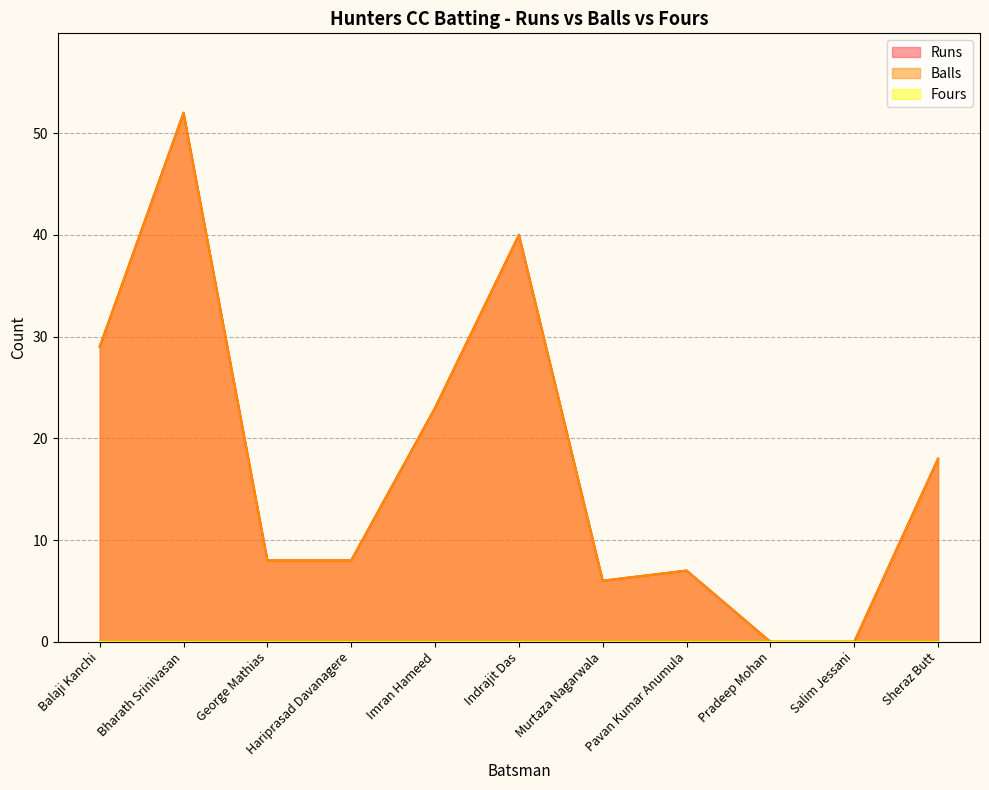

Is the value of Runs at Sheraz Butt greater than the value of Balls at Indrajit Das?

No